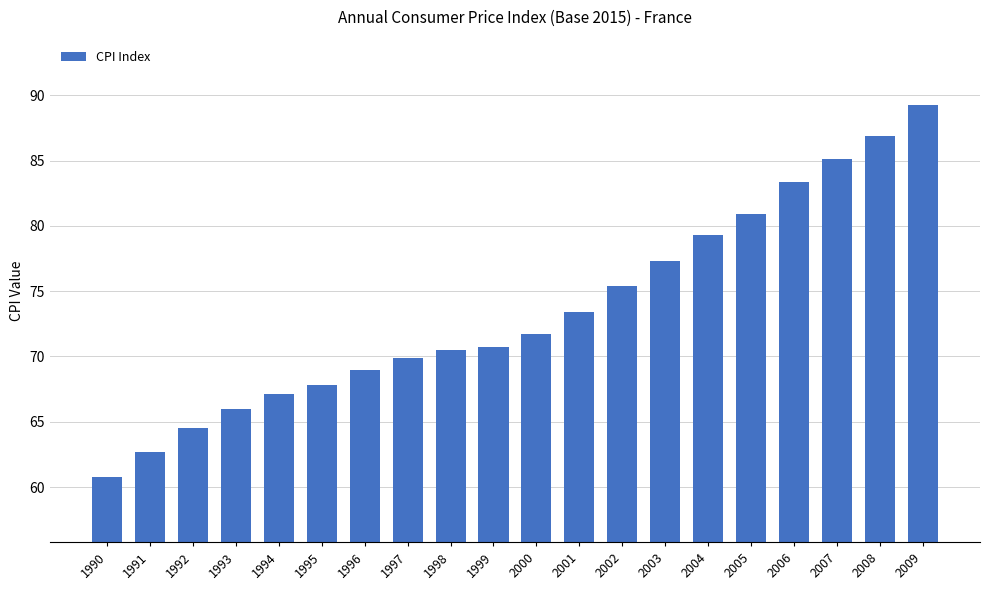

What is the sum of all values?

1471.6